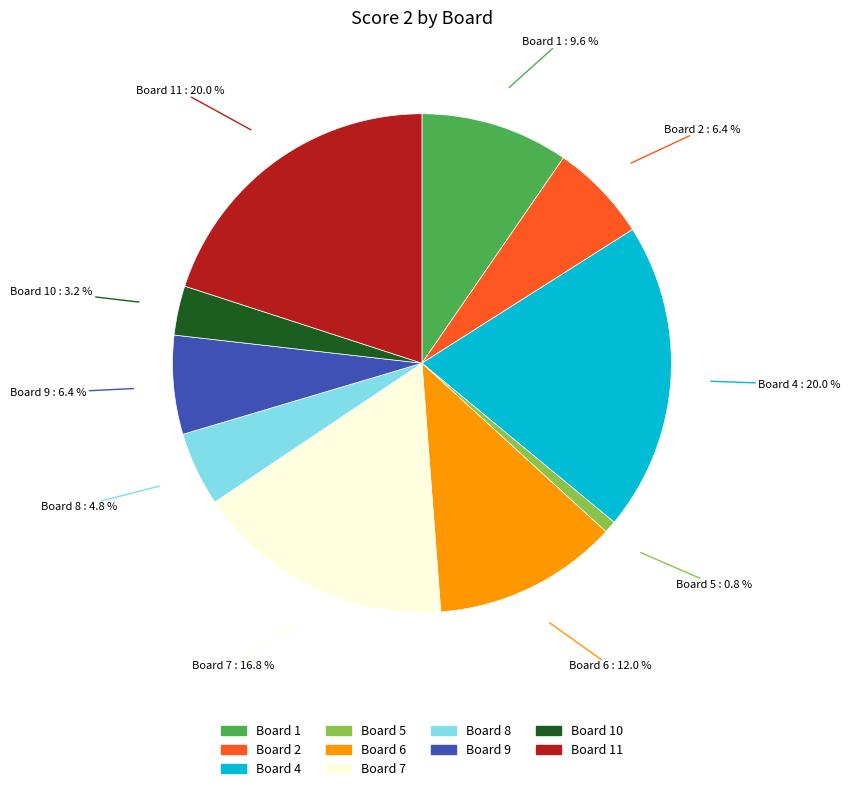

Is there any slice that represents more than half of the pie?

No